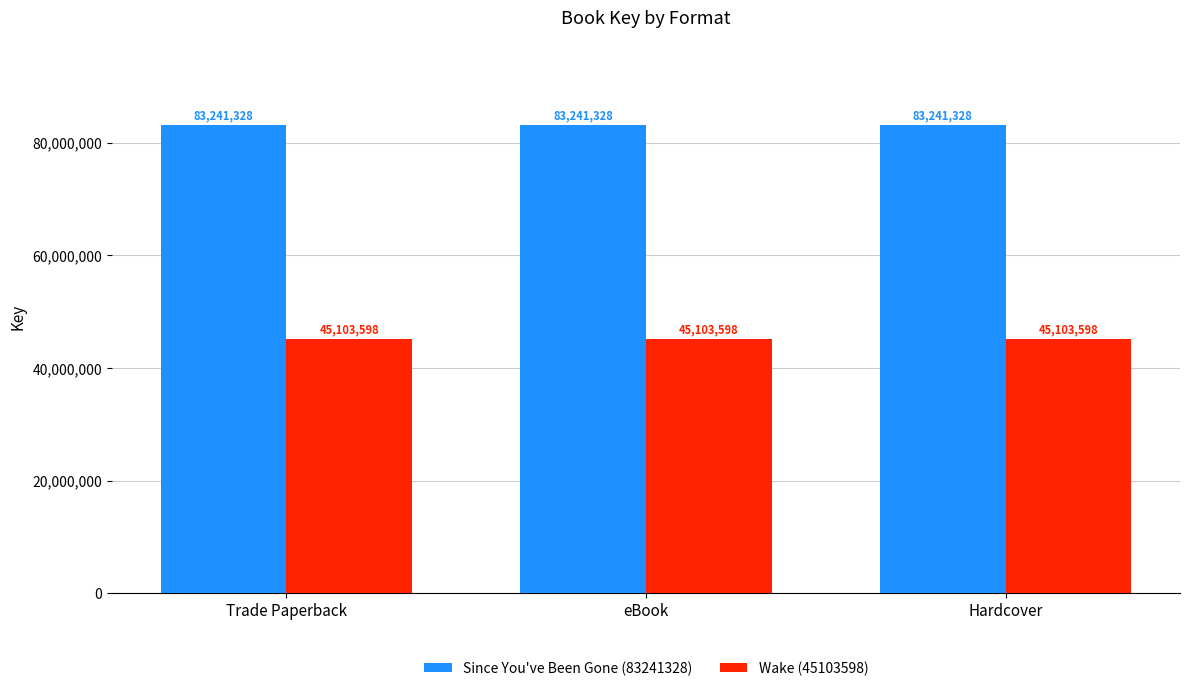

Are the bars horizontal?

No